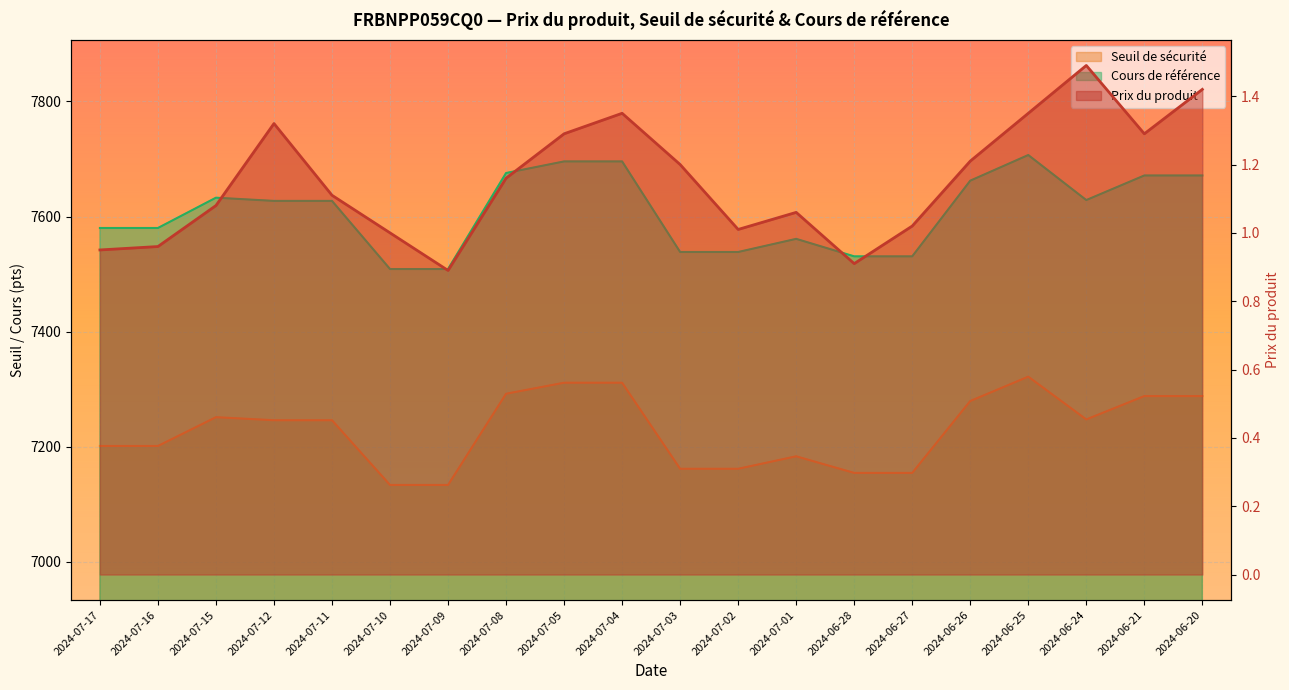

Which series has the widest spread of values?

Cours de référence